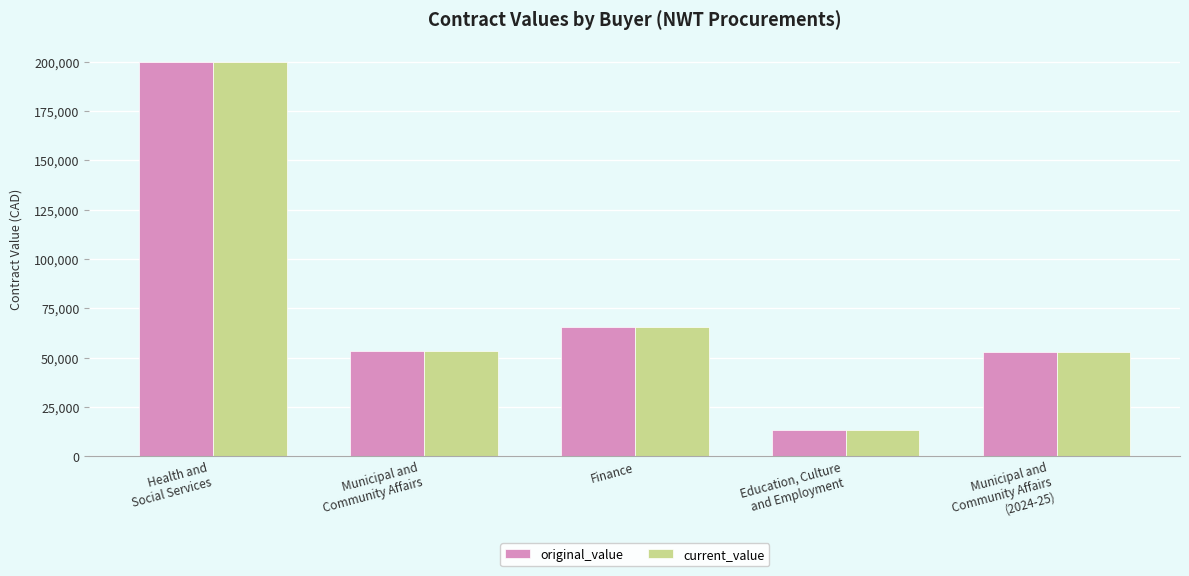

What is the minimum value shown in the chart?

13075.6